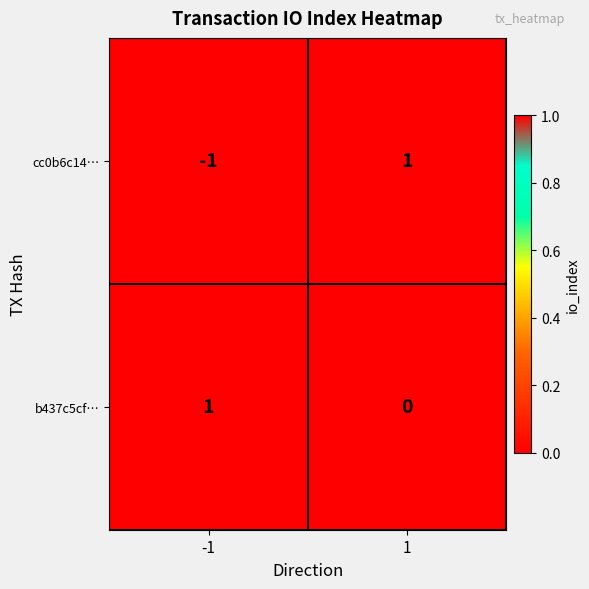

At which category is the sum across all series the highest?

1